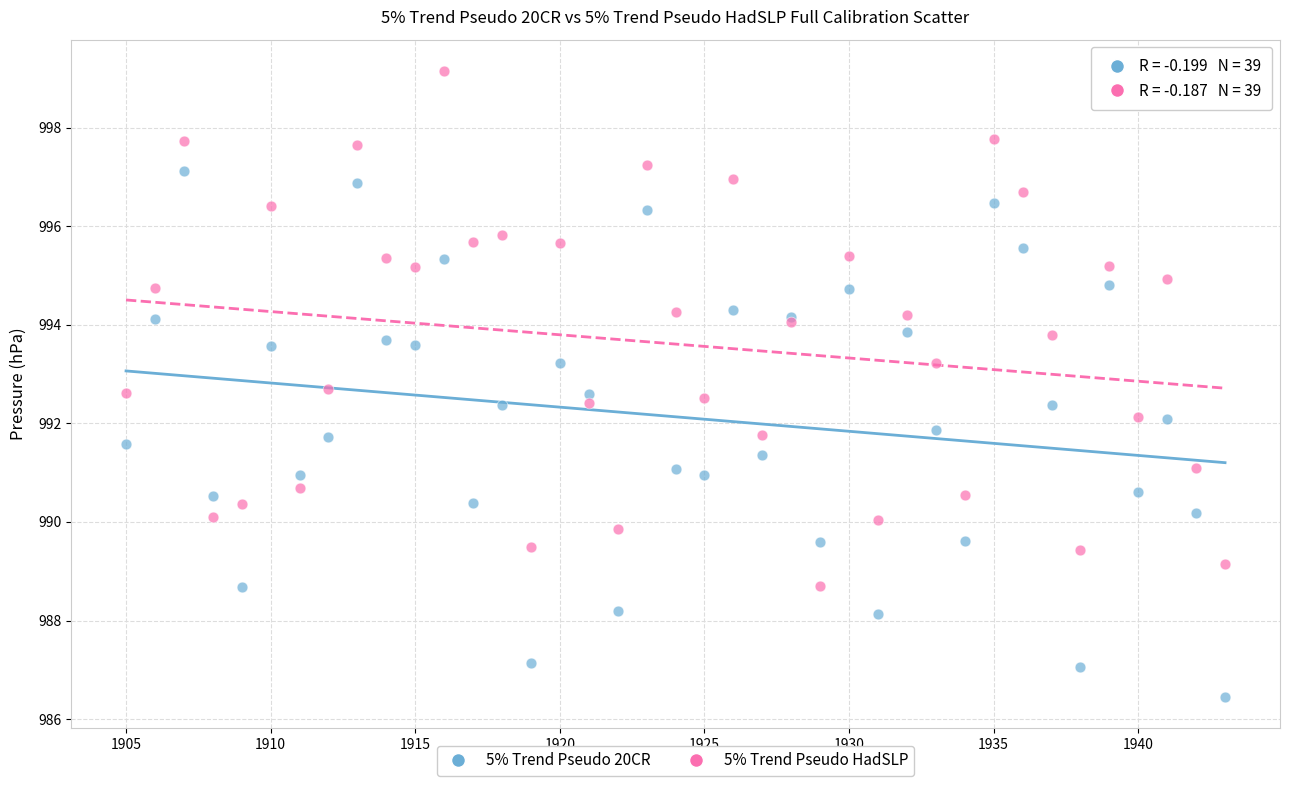

Which series has the largest Y range (max minus min)?

5% Trend Pseudo 20CR